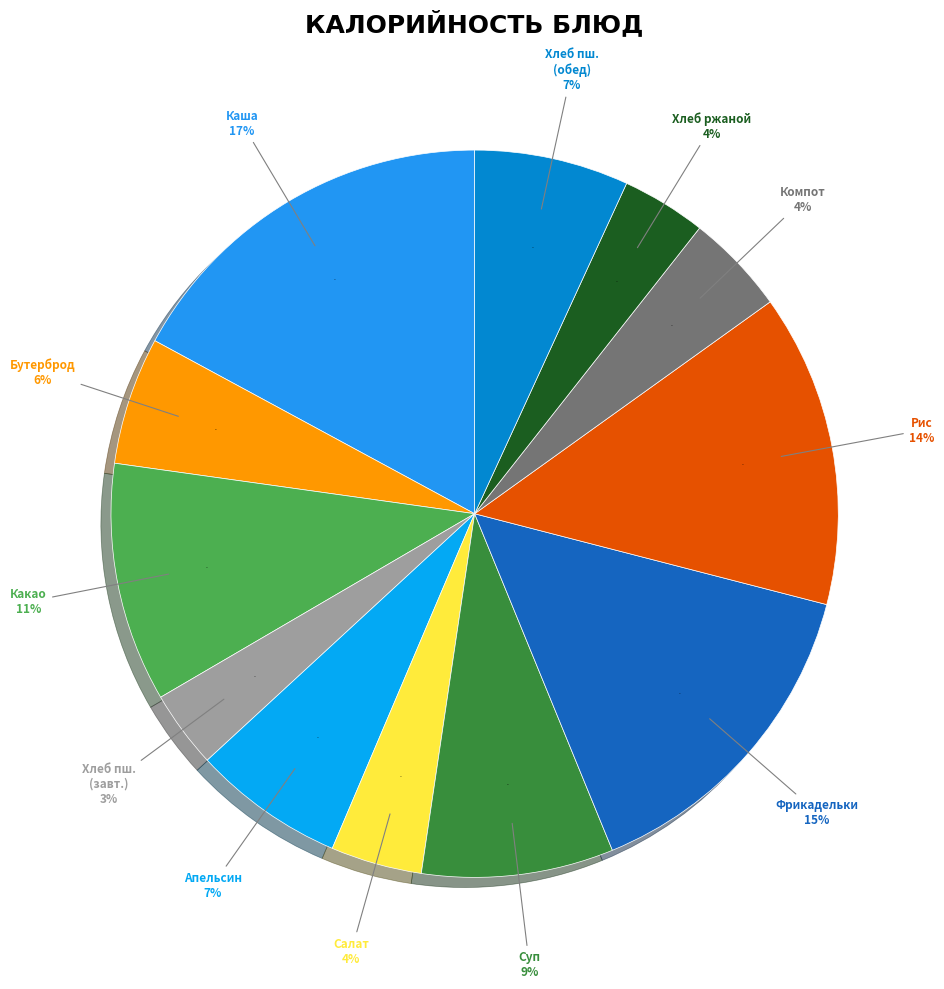

What is the largest slice in the pie chart?

Каша пшенная жидкая